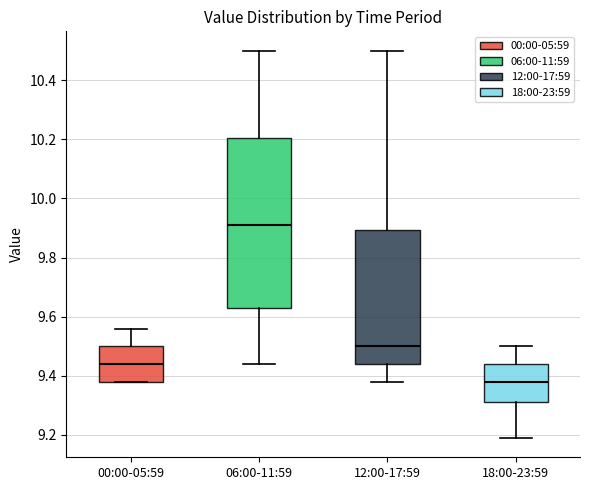

Reading left to right, read every box against the y-axis: the position of its median line, the range the box covers, and the ends of its whiskers. The values are not printed on the chart, so give them approximately, as read against the axis.

00:00-05:59: median 9.44, box 9.38 to 9.50, whiskers 9.38 to 9.56
06:00-11:59: median 9.92, box 9.64 to 10.20, whiskers 9.44 to 10.50
12:00-17:59: median 9.50, box 9.44 to 9.90, whiskers 9.38 to 10.50
18:00-23:59: median 9.38, box 9.32 to 9.44, whiskers 9.20 to 9.50